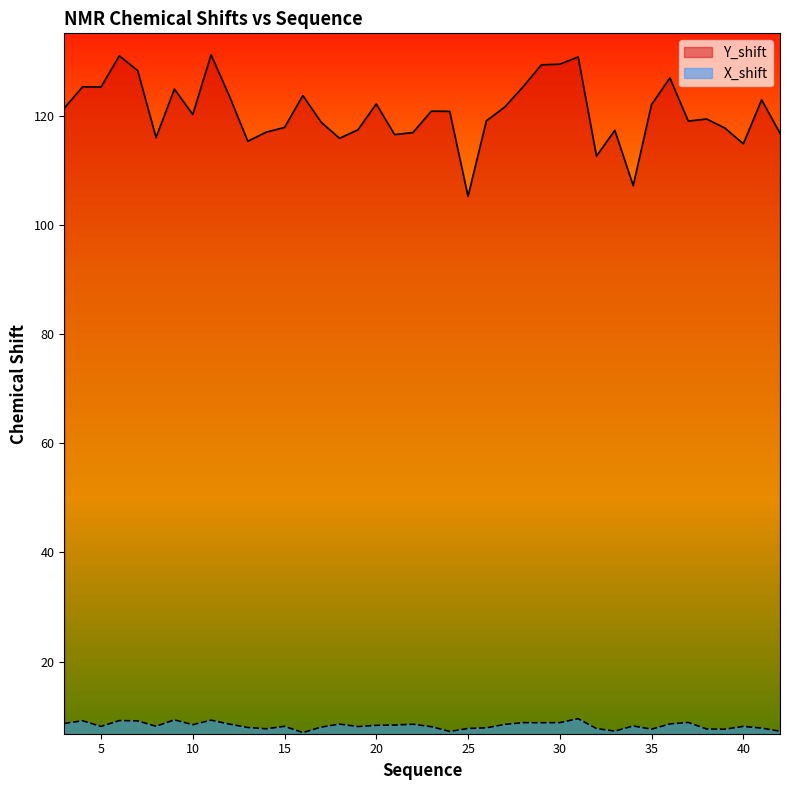

How many lines are shown in the chart?

2